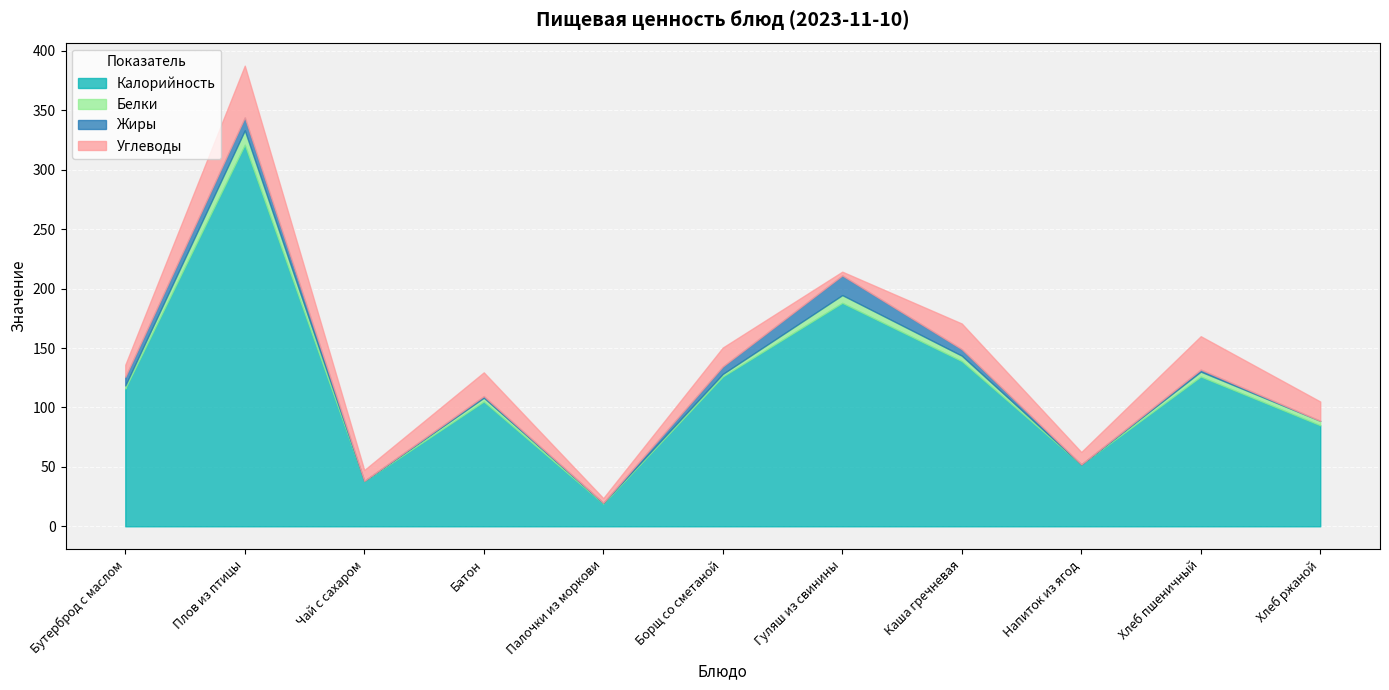

At which label does Калорийность reach its minimum?

Палочки из моркови